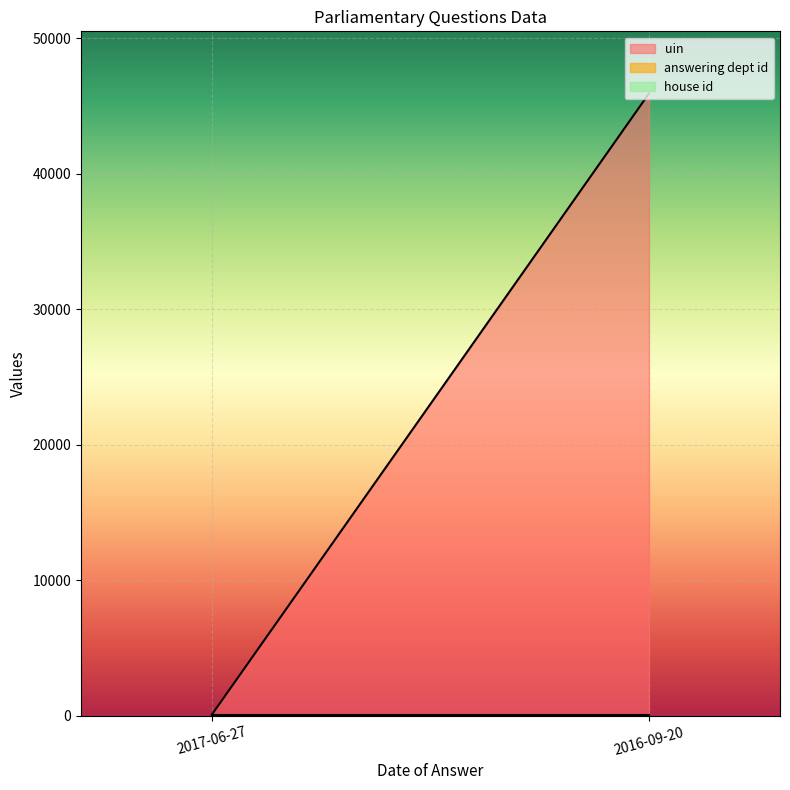

What is the label of the 1st point from the left?

2017-06-27